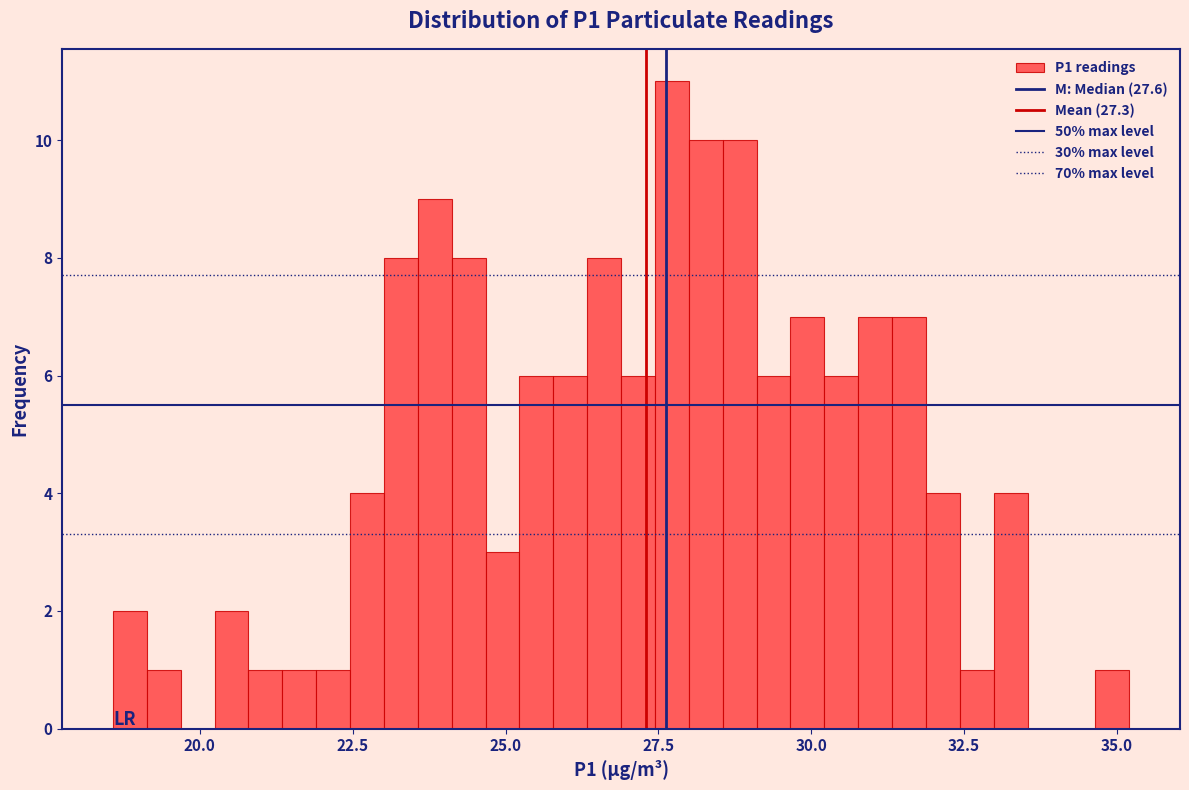

Around what value on the x-axis is the tallest bar? Give the approximate position of its centre, as read against the axis.

27.5